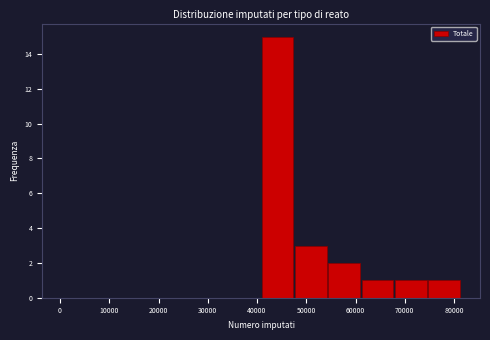

Which range on the x-axis has the tallest bar?

41000 to 48000